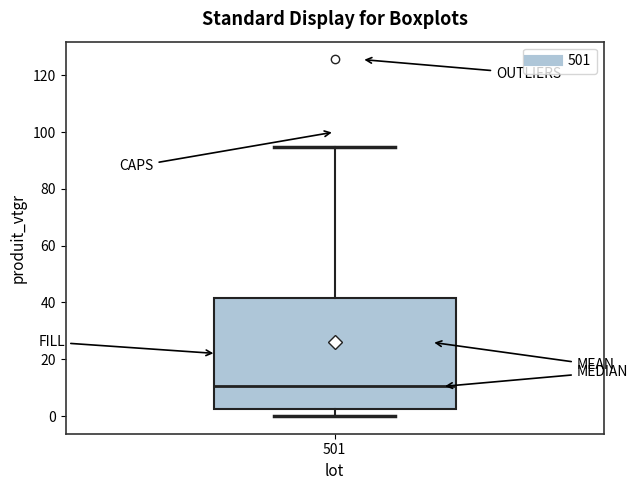

Where is the lower edge of the box at x = 501 on the y-axis? The values are not printed on the chart, so give them approximately, as read against the axis.

2